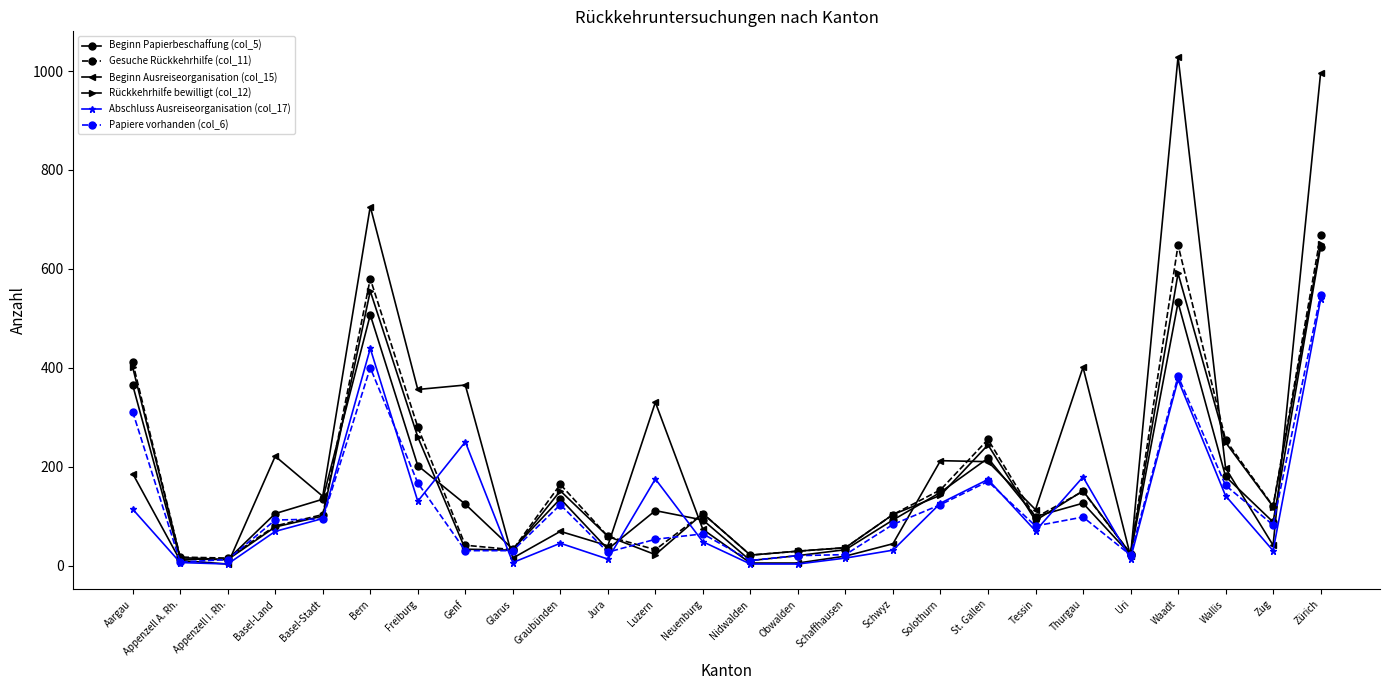

What are all the series names shown in the legend?

Beginn Papierbeschaffung (col_5), Gesuche Rückkehrhilfe (col_11), Beginn Ausreiseorganisation (col_15), Rückkehrhilfe bewilligt (col_12), Abschluss Ausreiseorganisation (col_17), Papiere vorhanden (col_6)